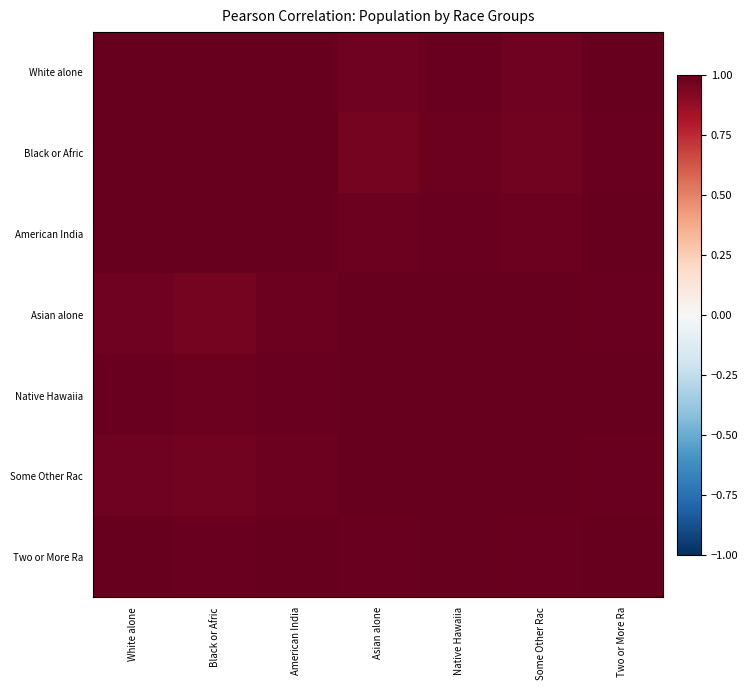

At how many categories does at least one series exceed 0?

7